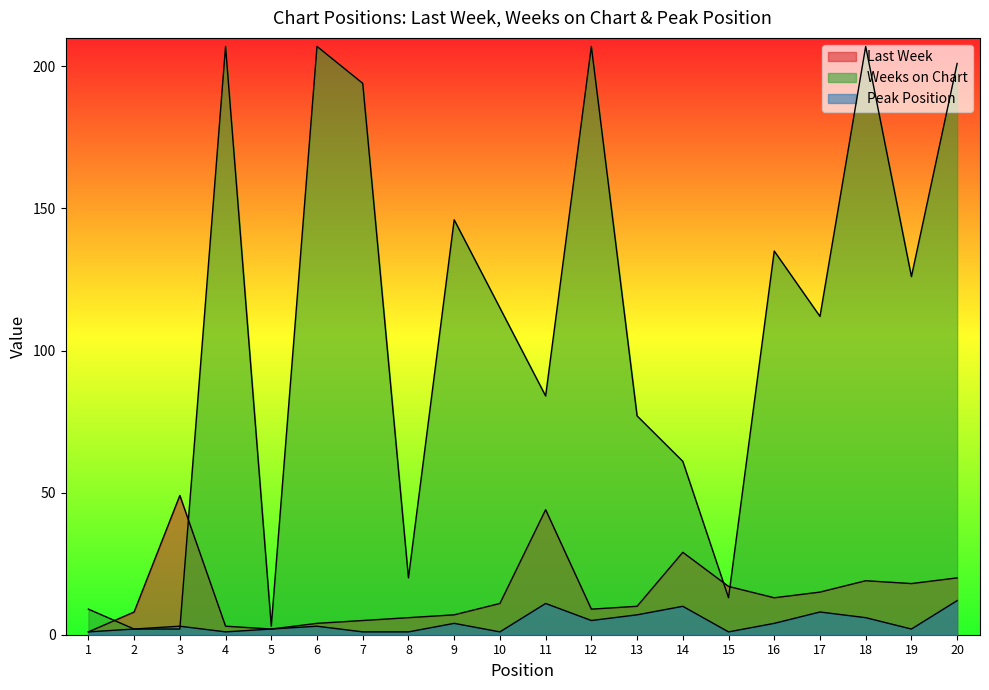

Reading right to left, transcribe all the data shown in this chart.

Last Week: 20=20	19=18	18=19	17=15	16=13	15=17	14=29	13=10	12=9	11=44	10=11	9=7	8=6	7=5	6=4	5=2	4=3	3=49	2=8	1=1
Weeks on Chart: 20=201	19=126	18=207	17=112	16=135	15=13	14=61	13=77	12=207	11=84	10=115	9=146	8=20	7=194	6=207	5=3	4=207	3=2	2=2	1=9
Peak Position: 20=12	19=2	18=6	17=8	16=4	15=1	14=10	13=7	12=5	11=11	10=1	9=4	8=1	7=1	6=3	5=2	4=1	3=3	2=2	1=1